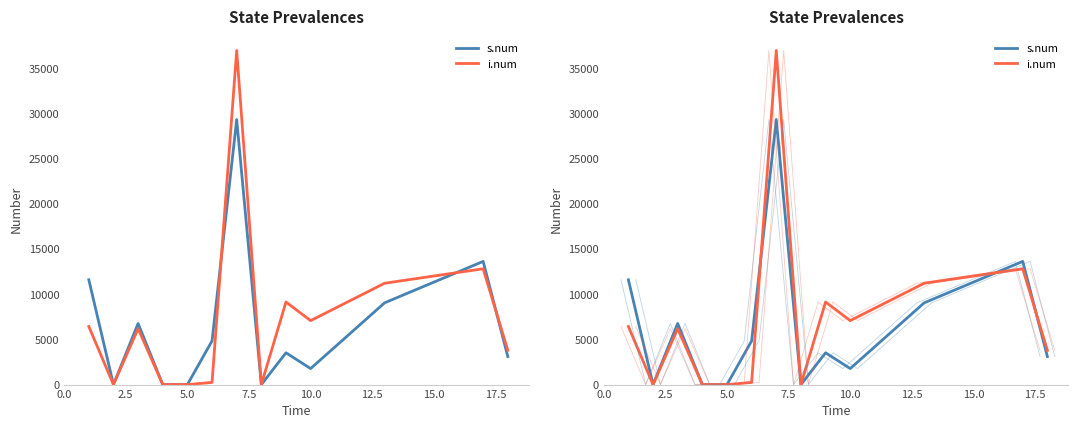

What is the average value of the i.num series?

7222.7